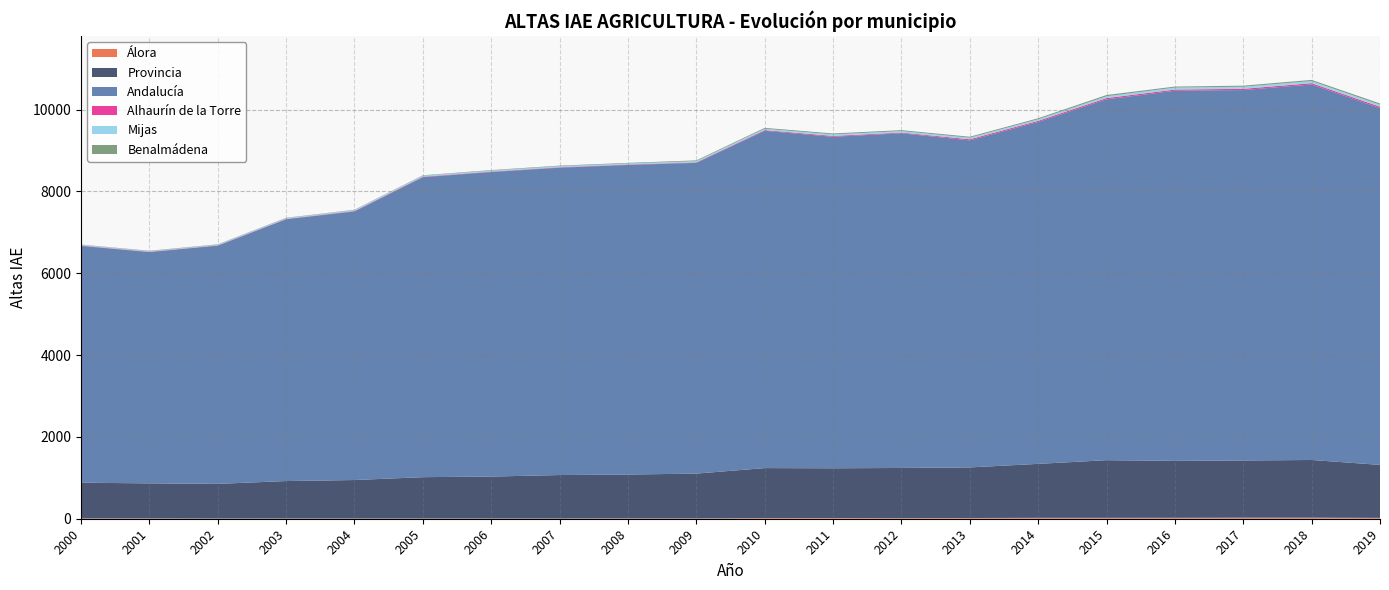

Reading left to right, list all the values displayed in this chart.

Álora: 8	7	5	6	6	6	6	6	8	7	16	17	15	18	22	22	23	26	26	21
Provincia: 873	857	847	915	940	1010	1025	1062	1072	1096	1222	1216	1226	1236	1319	1409	1391	1398	1410	1295
Andalucía: 5786	5653	5822	6399	6564	7332	7442	7512	7567	7595	8243	8103	8181	7994	8357	8820	9047	9054	9179	8722
Alhaurín de la Torre: 10	9	8	9	11	12	11	11	11	12	18	21	17	27	28	31	29	30	31	33
Mijas: 17	15	16	19	22	25	26	27	26	31	34	37	36	38	37	44	48	51	52	48
Benalmádena: 7	9	9	8	9	10	12	13	14	18	21	23	23	24	26	31	25	26	28	31